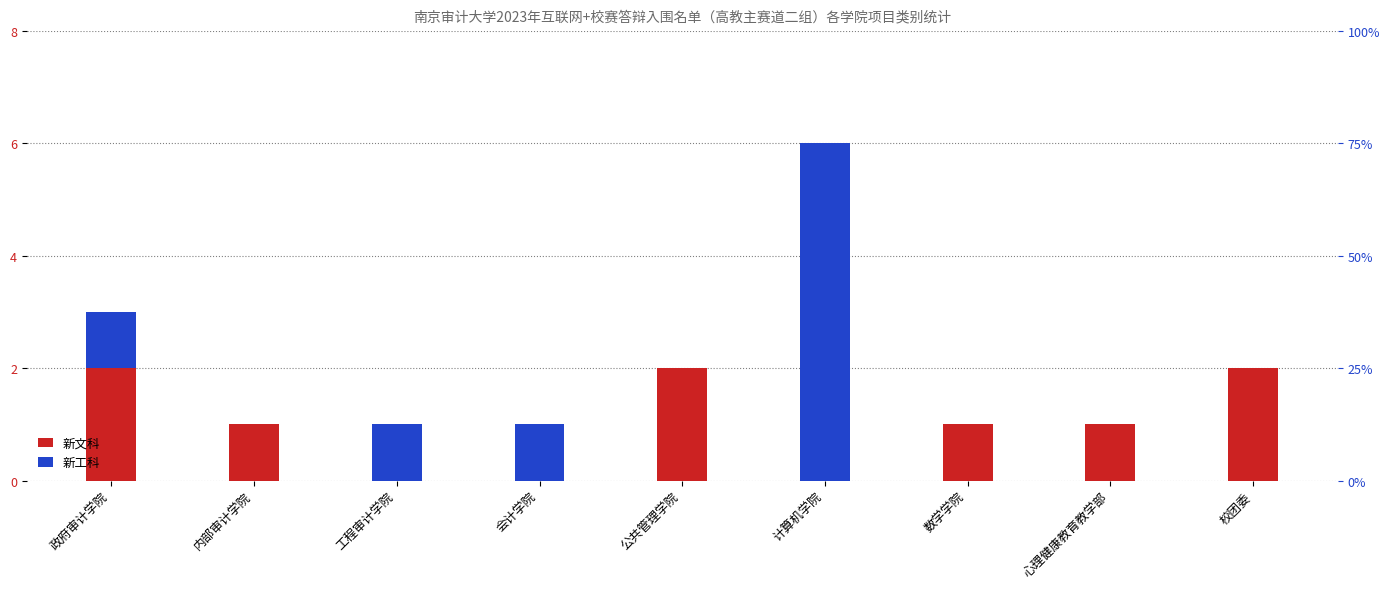

Which label corresponds to the smallest value in the chart?

工程审计学院